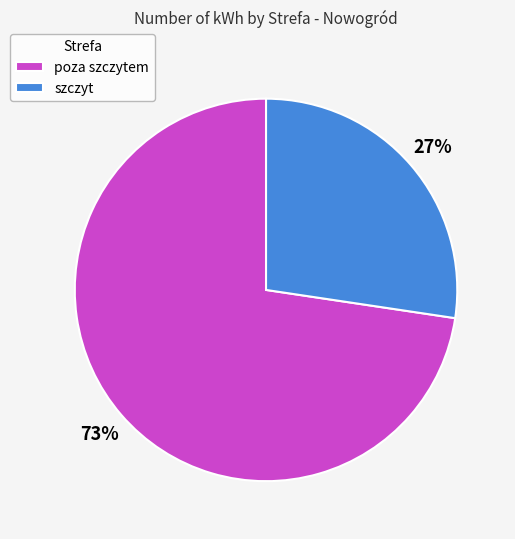

What percentage is the szczyt slice, to the nearest percent?

27%